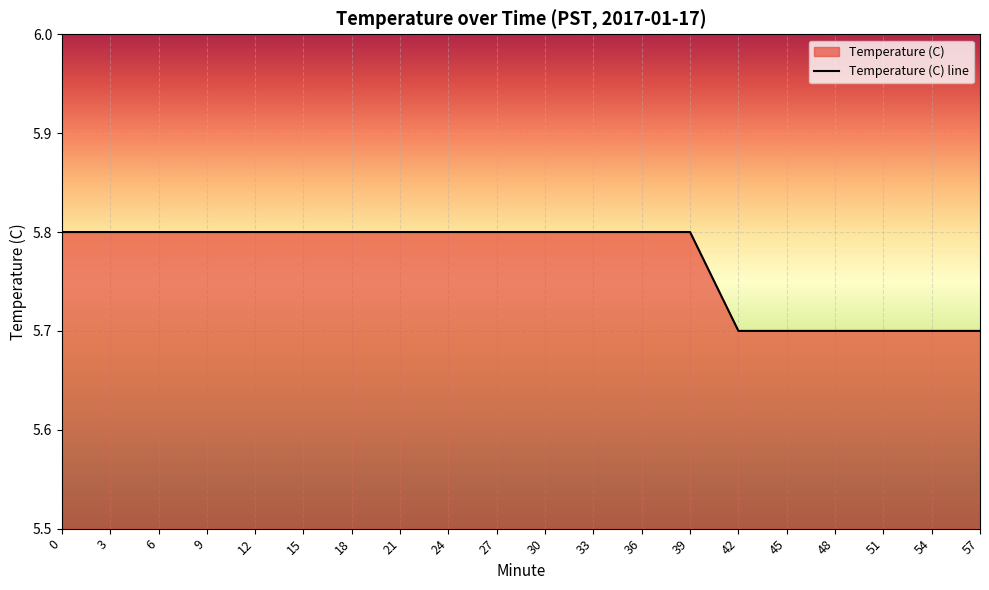

Reading left to right, extract all data points from this chart.

5.8	5.8	5.8	5.8	5.8	5.8	5.8	5.8	5.8	5.8	5.8	5.8	5.8	5.8	5.7	5.7	5.7	5.7	5.7	5.7